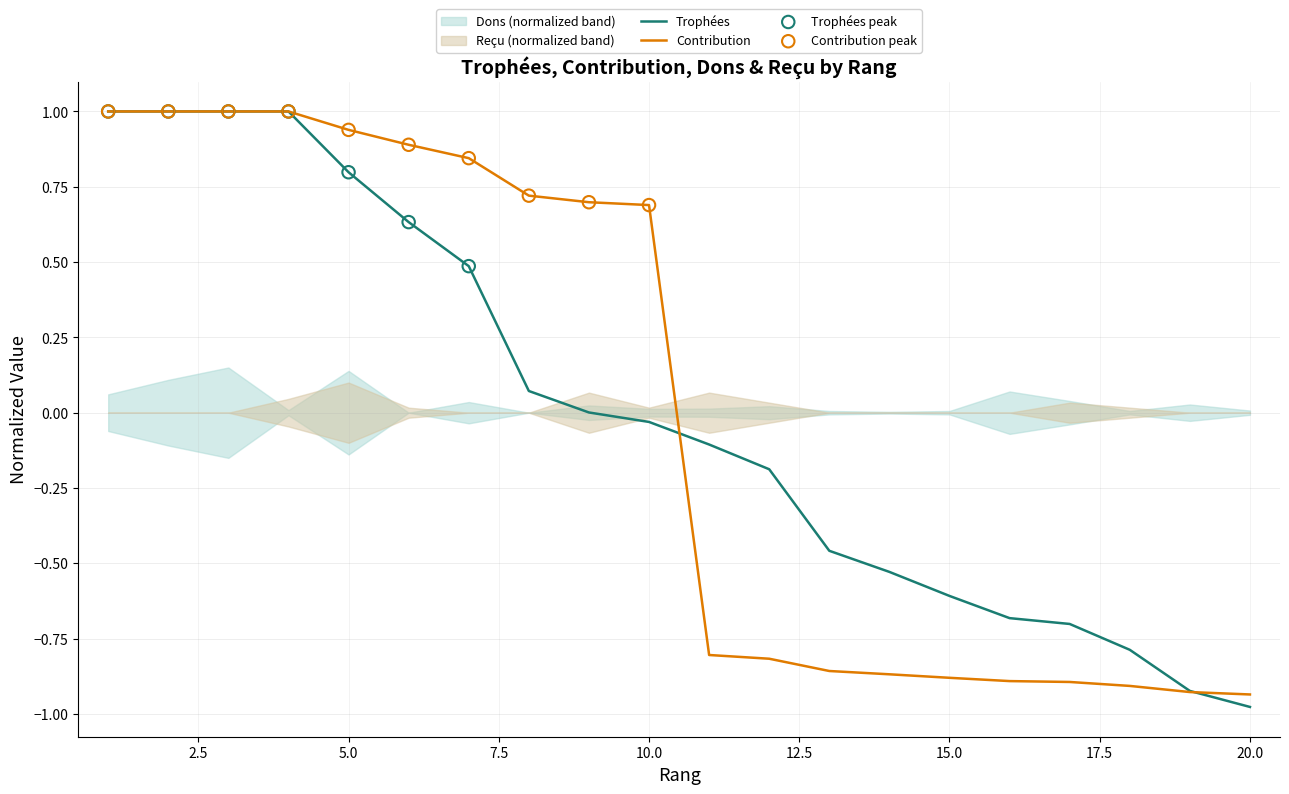

Which series reaches the maximum Y coordinate?

Trophées